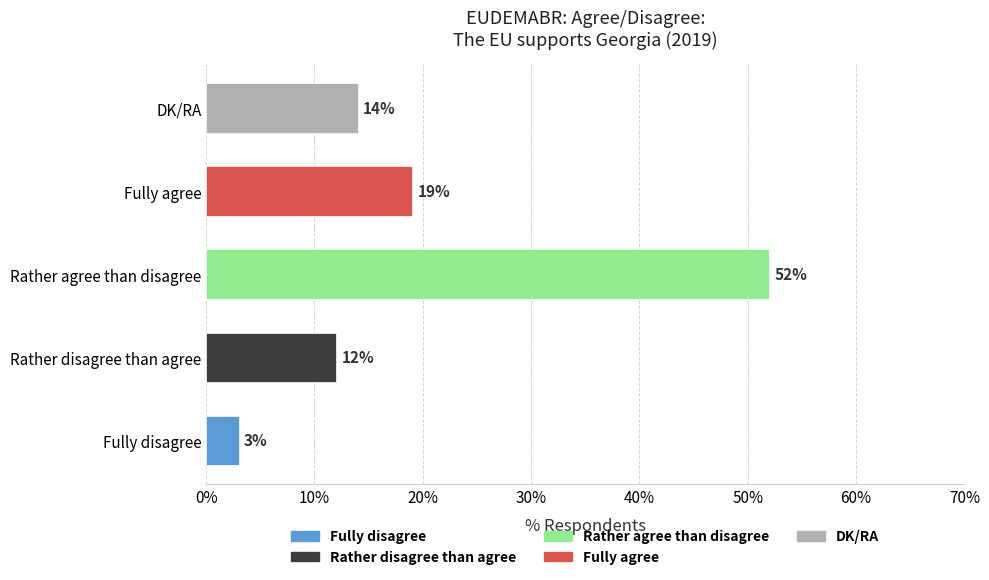

Between Fully disagree and Fully agree, which is larger?

Fully agree